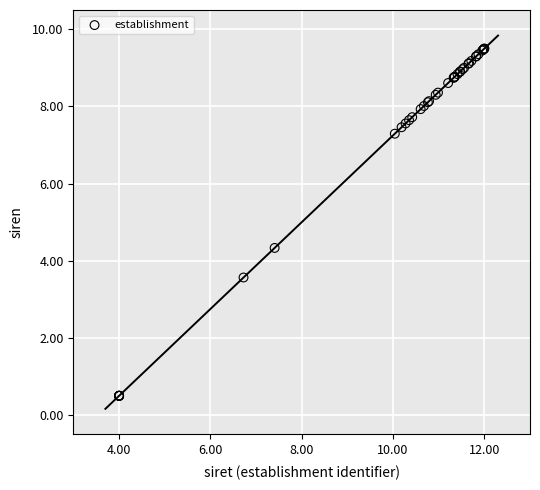

What Y value in the scatter plot is closest to 5?

4.3